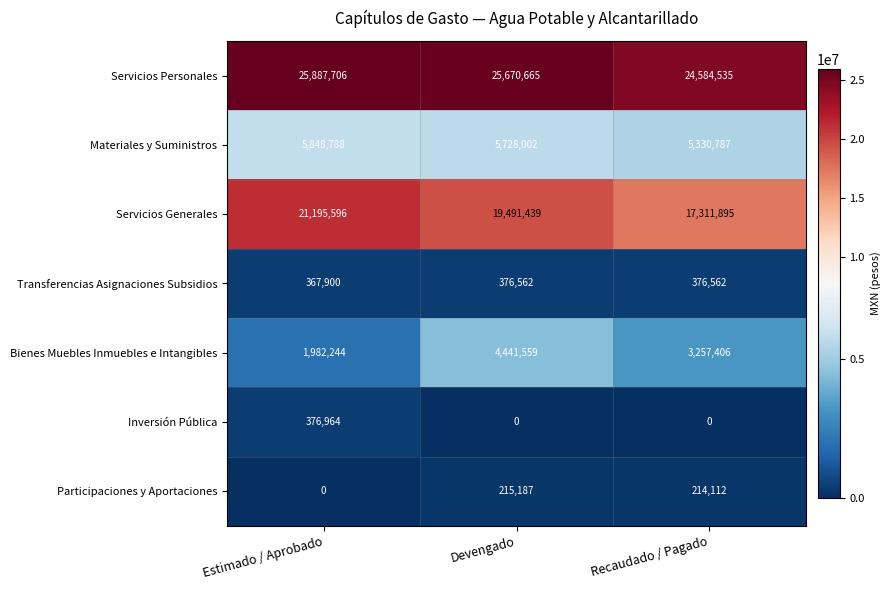

Reading left to right, extract all data points from this chart.

Servicios Personales: Estimado / Aprobado=25887706	Devengado=25670665	Recaudado / Pagado=24584535
Materiales y Suministros: Estimado / Aprobado=5848788	Devengado=5728002	Recaudado / Pagado=5330787
Servicios Generales: Estimado / Aprobado=21195596	Devengado=19491439	Recaudado / Pagado=17311895
Transferencias Asignaciones Subsidios: Estimado / Aprobado=367900	Devengado=376562	Recaudado / Pagado=376562
Bienes Muebles Inmuebles e Intangibles: Estimado / Aprobado=1982244	Devengado=4441559	Recaudado / Pagado=3257406
Inversión Pública: Estimado / Aprobado=376964	Devengado=0	Recaudado / Pagado=0
Participaciones y Aportaciones: Estimado / Aprobado=0	Devengado=215187	Recaudado / Pagado=214112